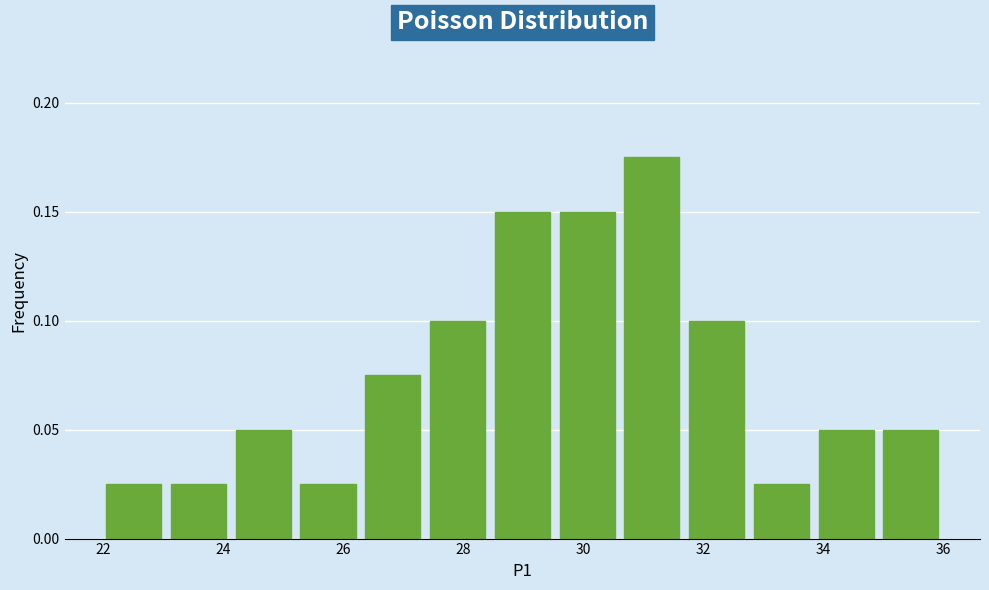

Reading left to right, list every bar in this chart as the range it spans on the x-axis followed by its height. Neither the bar edges nor the heights are printed on the chart, so give them approximately, as read against the axes.

22.0 to 23.0: 0.025
23.0 to 24.2: 0.025
24.2 to 25.2: 0.050
25.2 to 26.2: 0.025
26.2 to 27.4: 0.075
27.4 to 28.4: 0.100
28.4 to 29.6: 0.150
29.6 to 30.6: 0.150
30.6 to 31.6: 0.175
31.6 to 32.8: 0.100
32.8 to 33.8: 0.025
33.8 to 35.0: 0.050
35.0 to 36.0: 0.050